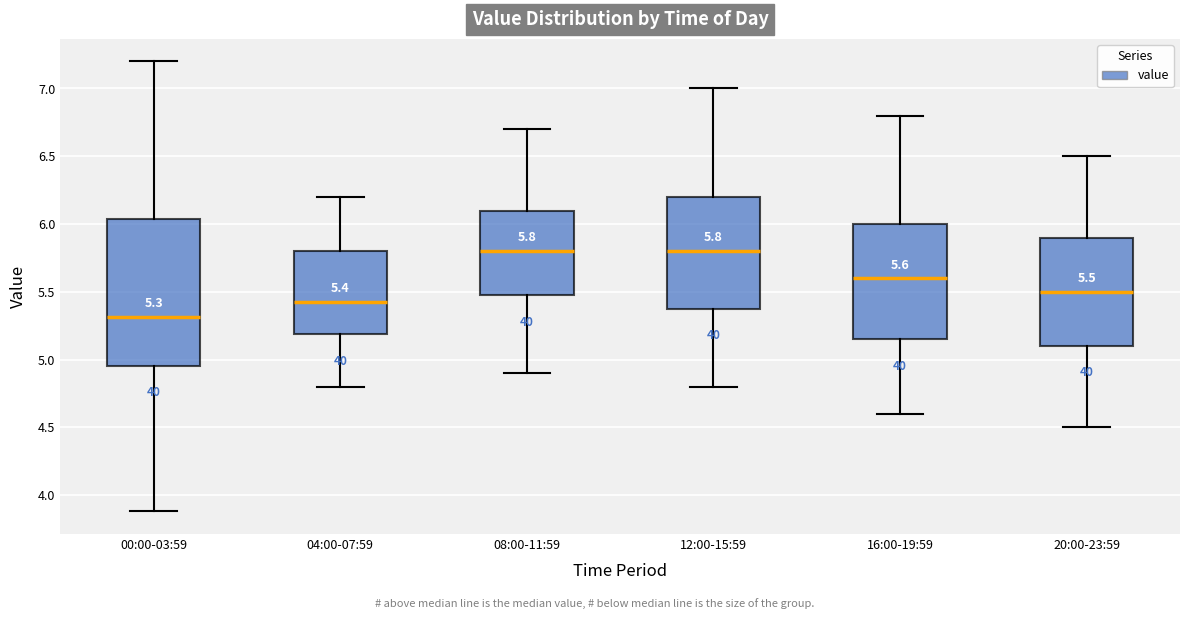

Which box has the lowest median line?

00:00-03:59